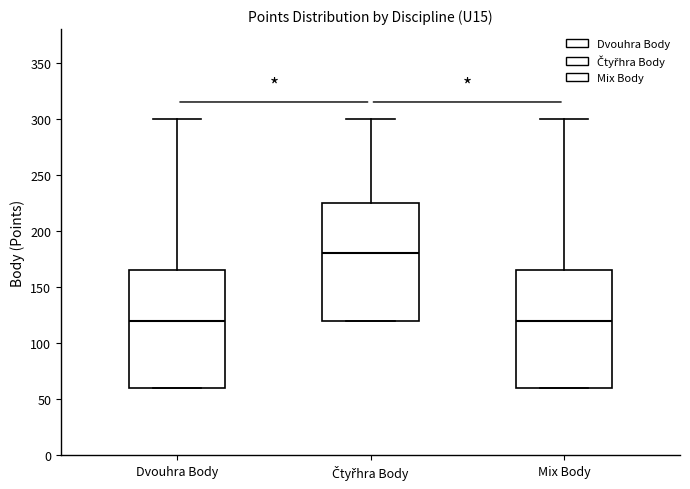

Reading left to right, transcribe this box plot: for each box, give where its median line is, the range the box spans, and where its two whiskers end, as read against the y-axis. The values are not printed on the chart, so give them approximately, as read against the axis.

Dvouhra Body: median 120, box 60 to 165, whiskers 60 to 300
Čtyřhra Body: median 180, box 120 to 225, whiskers 120 to 300
Mix Body: median 120, box 60 to 165, whiskers 60 to 300